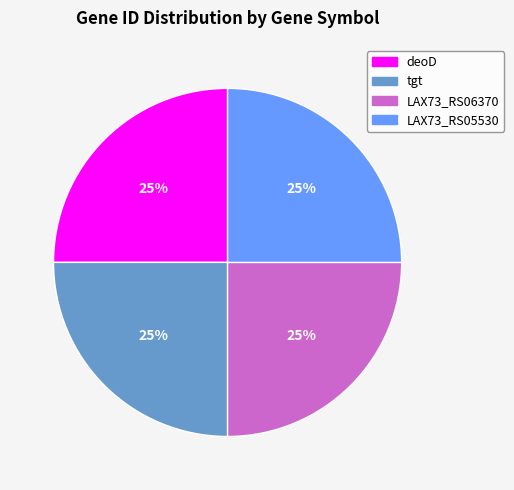

To the nearest percent, what is the combined percentage of LAX73_RS05530 and tgt?

50%